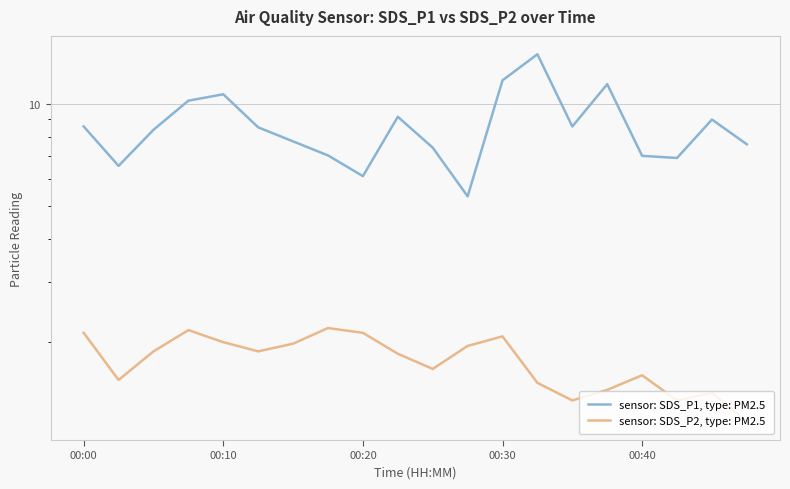

In sensor: SDS_P1, type: PM2.5, how many points are higher than both neighbors (excluding endpoints)?

5